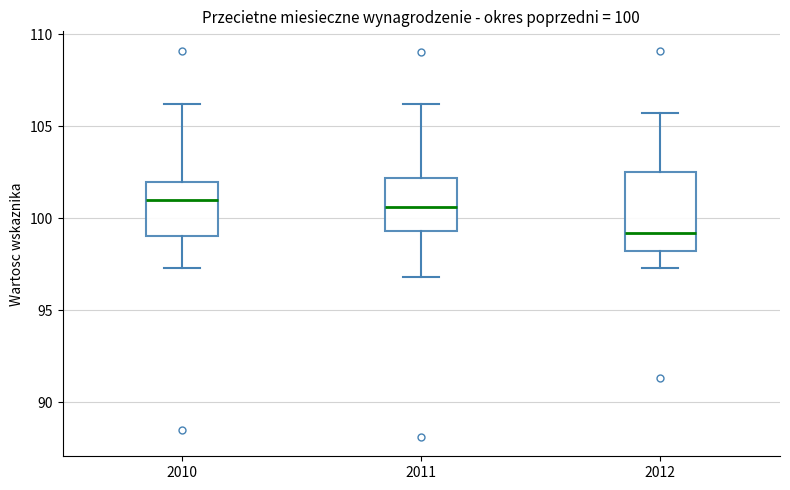

Which box has the lowest median line?

2012